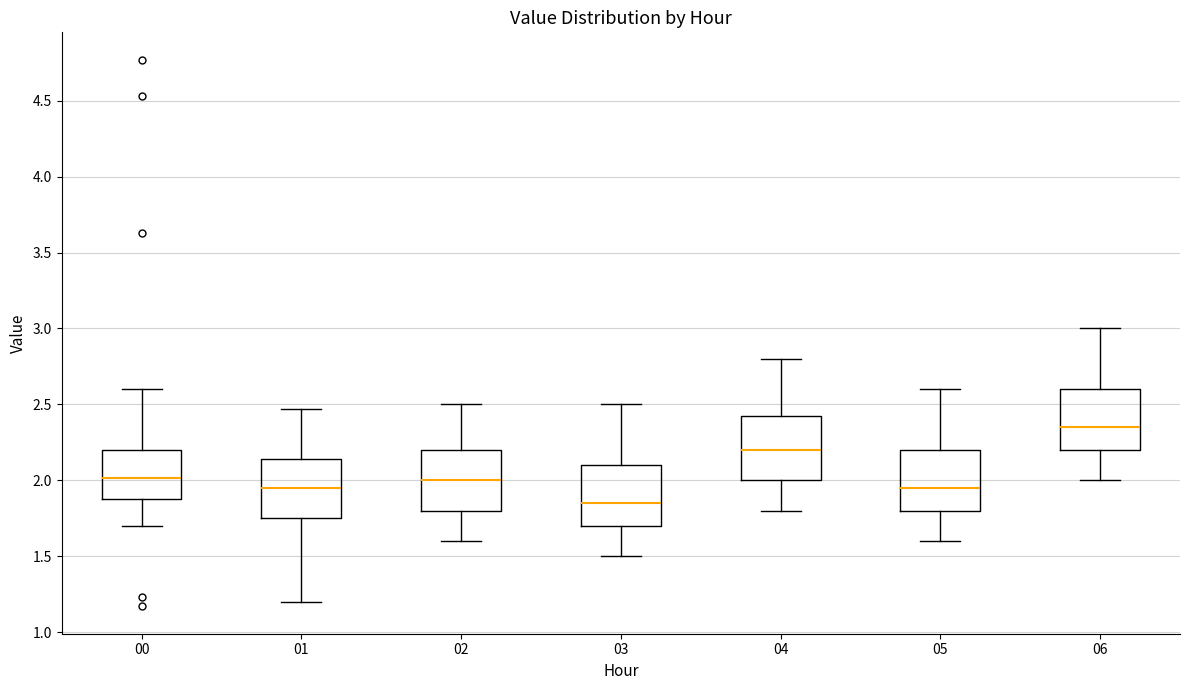

Which box has the lowest median line?

03